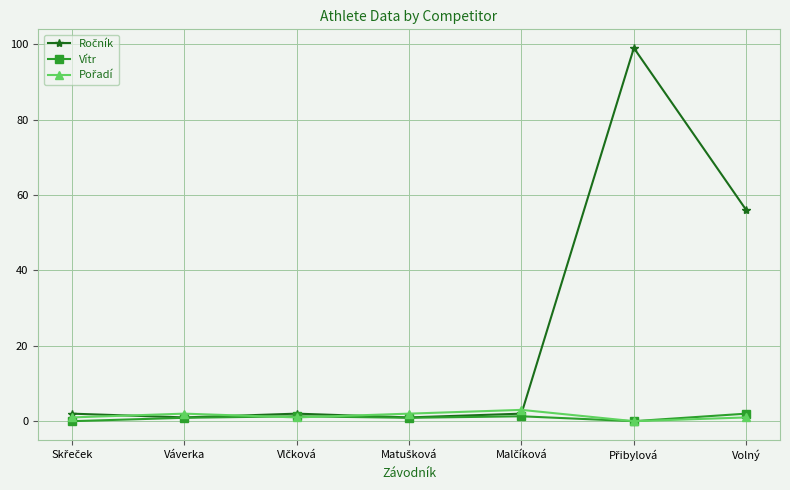

What is the label of the 6th point from the right?

Váverka